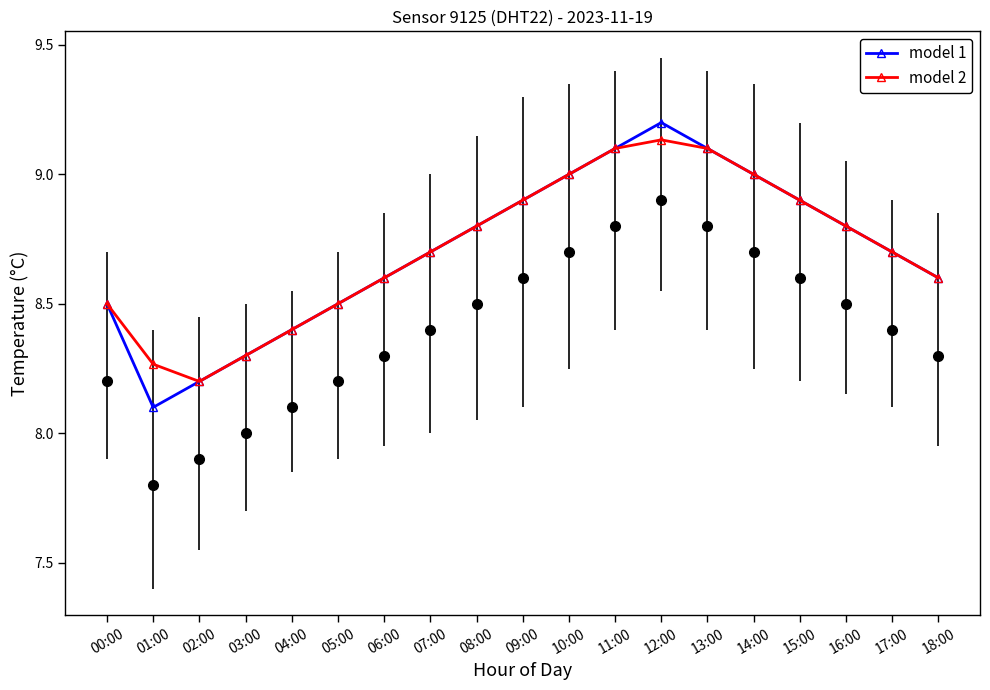

The model 1 series shows 8.7 at 07:00. True or false?

True